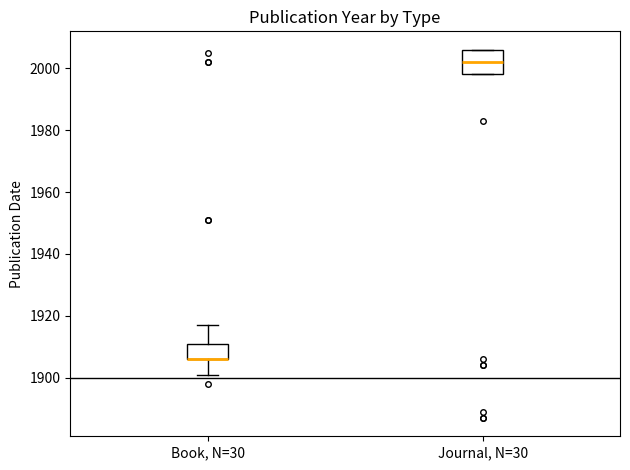

Where is the lower edge of the box for Book, N=30 on the y-axis? The values are not printed on the chart, so give them approximately, as read against the axis.

1906